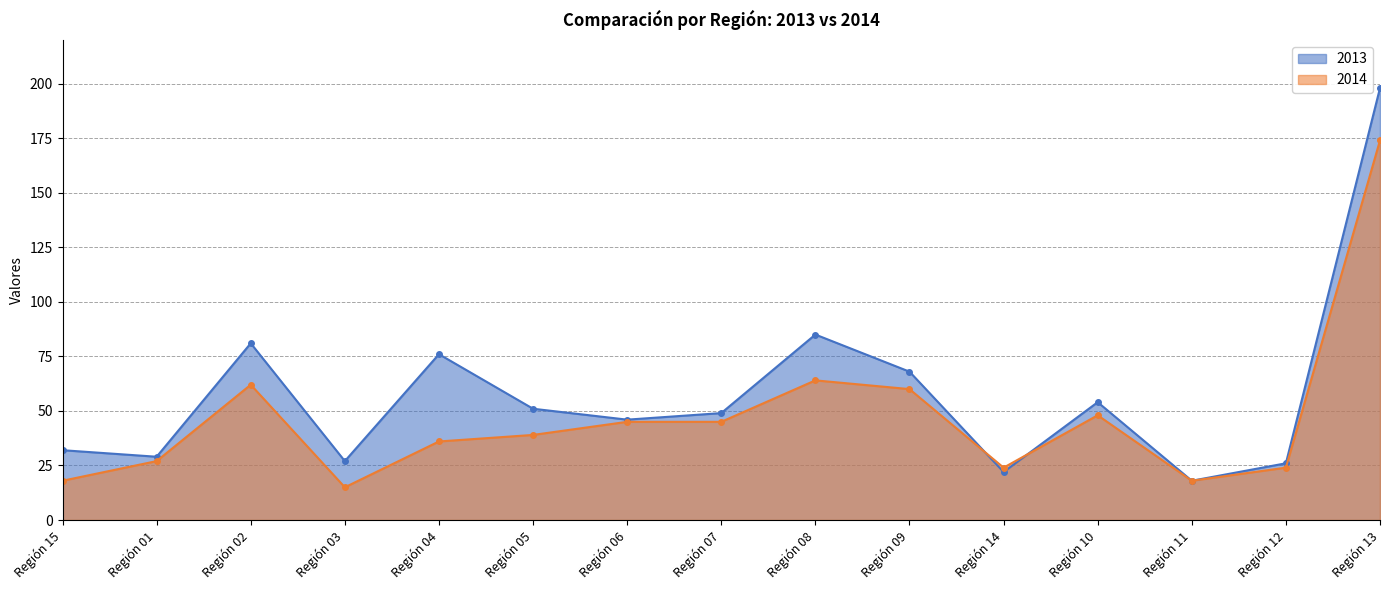

In 2013, how many points are higher than both neighbors (excluding endpoints)?

4